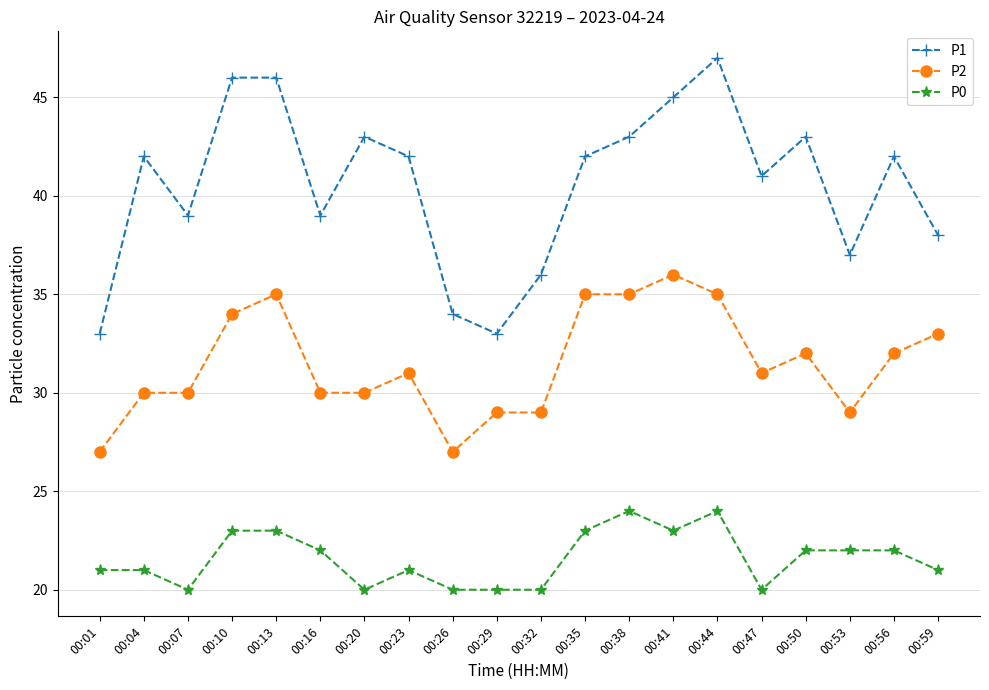

True or false: P2 and P1 intersect in this chart.

False